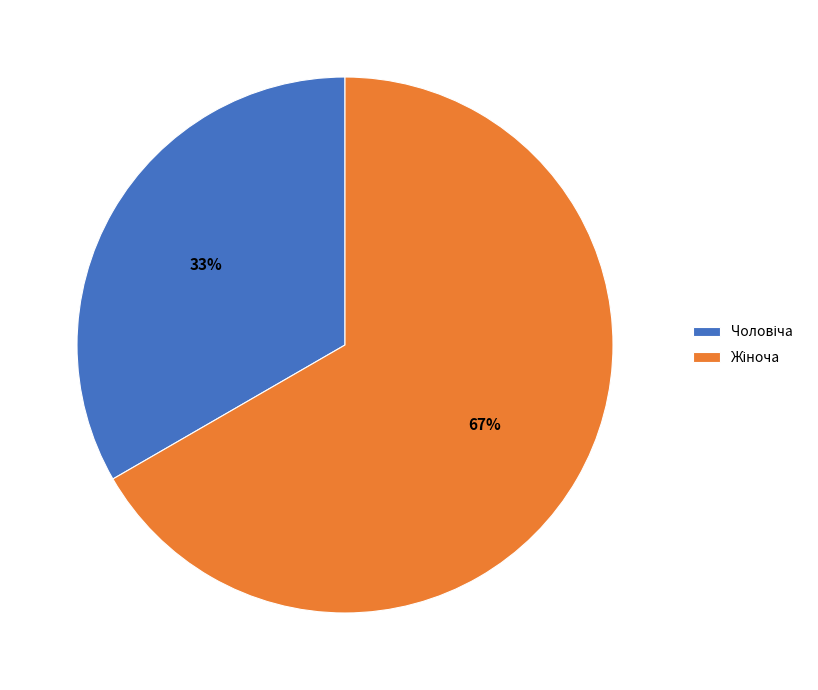

To the nearest percent, what is the average slice percentage?

50%